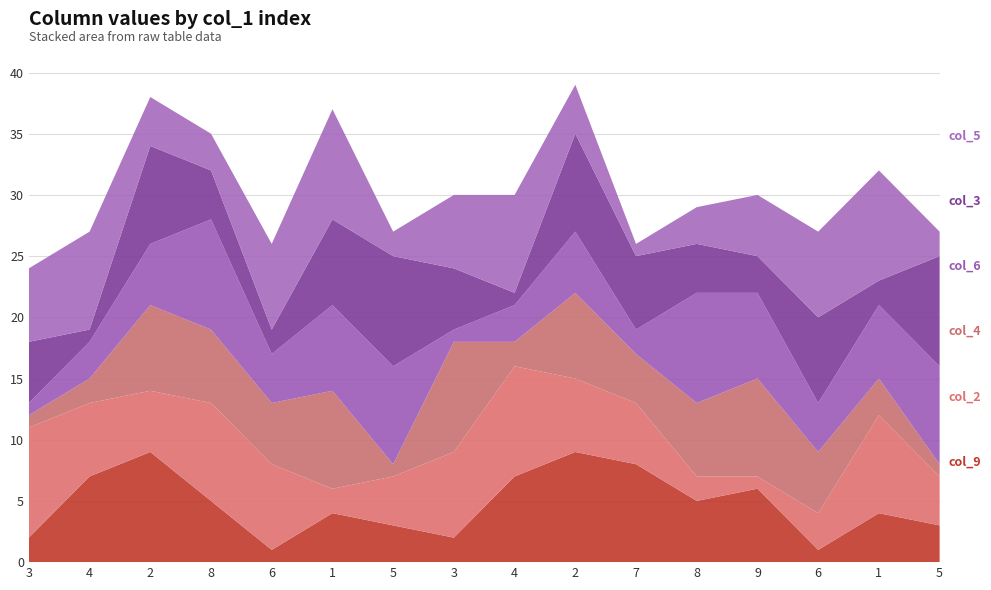

Reading left to right, extract all data points from this chart.

col_9: 2	7	9	5	1	4	3	2	7	9	8	5	6	1	4	3
col_2: 9	6	5	8	7	2	4	7	9	6	5	2	1	3	8	4
col_4: 1	2	7	6	5	8	1	9	2	7	4	6	8	5	3	1
col_6: 1	3	5	9	4	7	8	1	3	5	2	9	7	4	6	8
col_3: 5	1	8	4	2	7	9	5	1	8	6	4	3	7	2	9
col_5: 6	8	4	3	7	9	2	6	8	4	1	3	5	7	9	2